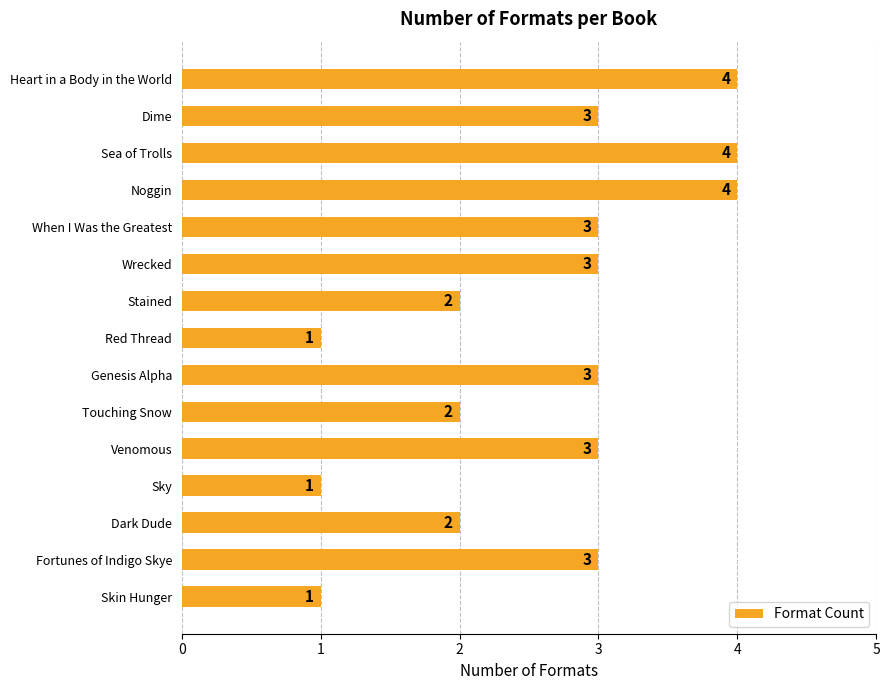

What is the greatest value displayed?

4